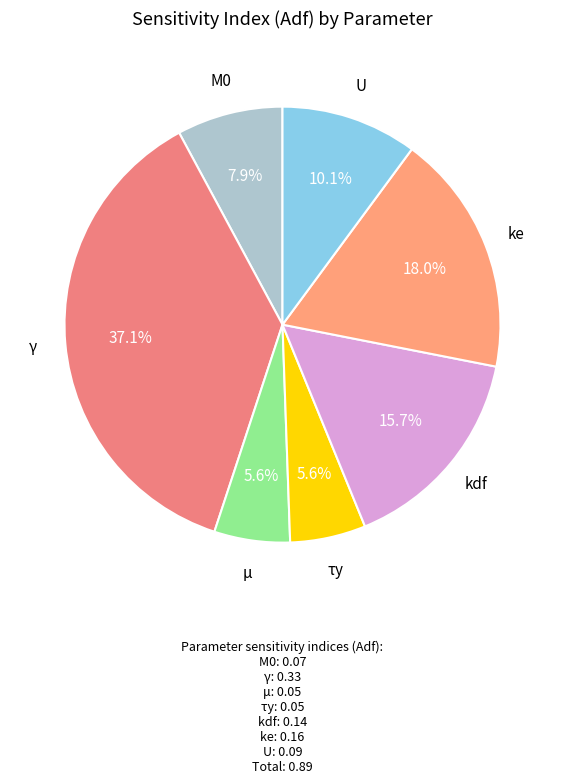

How many slices are in this pie chart?

7